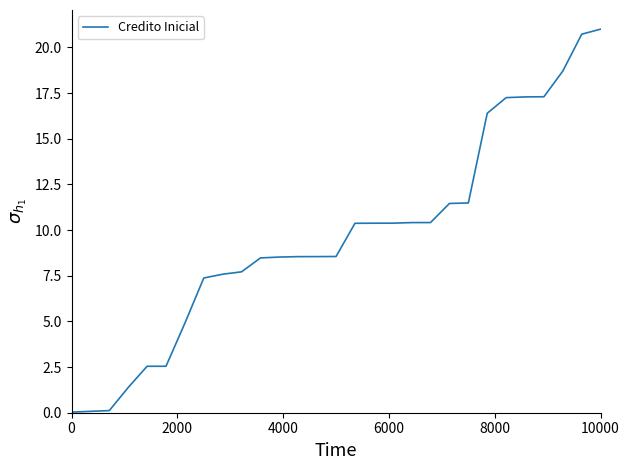

What is the maximum value shown in the chart?

21.0